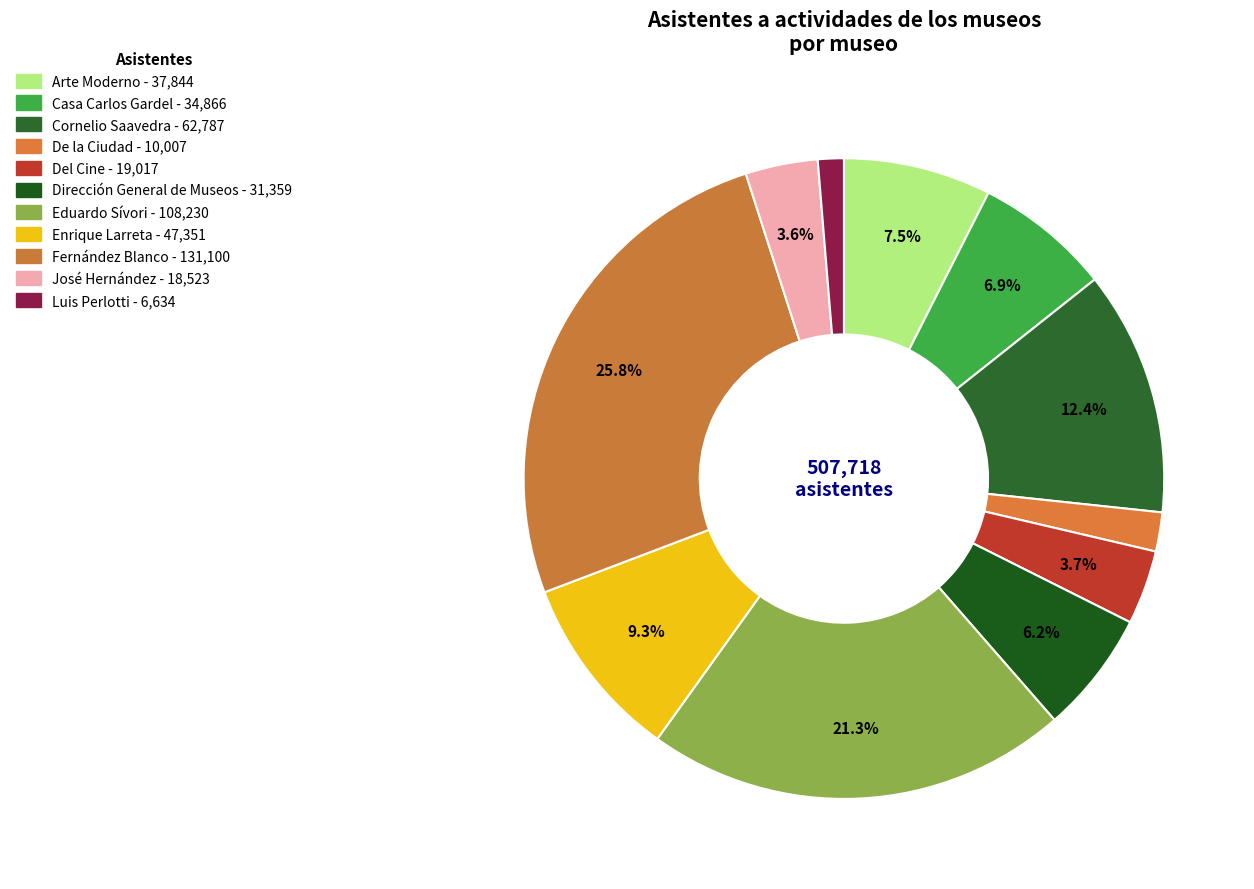

Which slice is the smallest?

Luis Perlotti